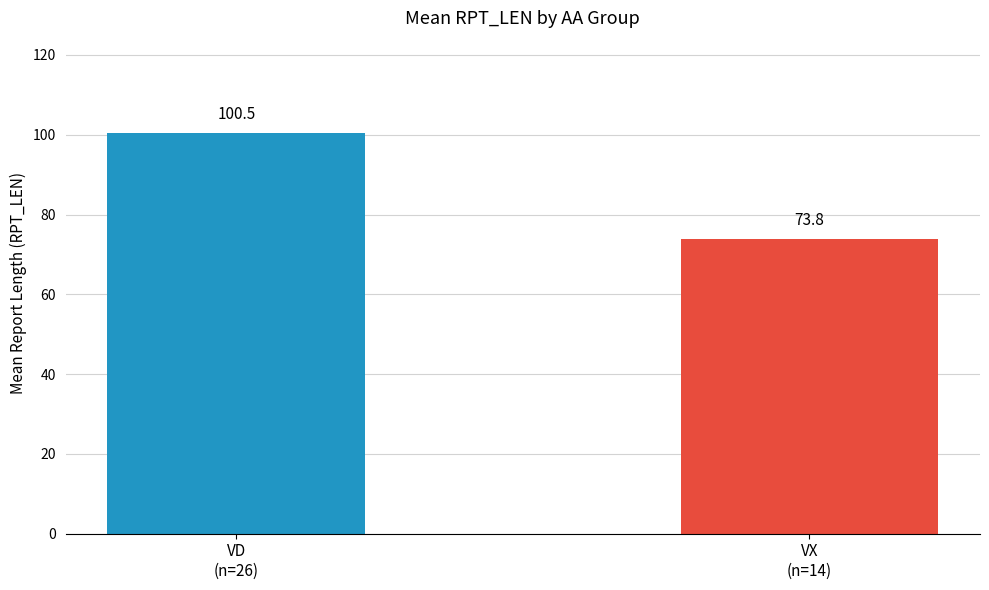

Reading right to left, what are all the values shown in this chart?

73.8	100.5